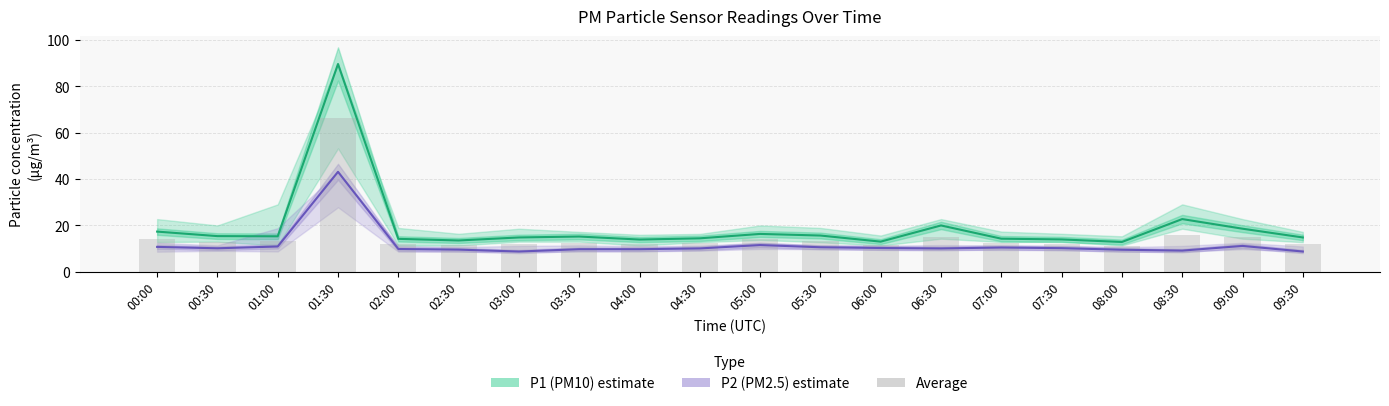

Reading left to right, list all the values displayed in this chart.

P1 (PM10): 17.3	15.4	15.3	89.7	14.2	13.5	14.8	15.2	13.9	14.4	16.3	15.6	13.0	20.0	14.3	13.9	12.8	22.7	18.6	14.8
P2 (PM2.5): 10.7	10.1	10.9	43.1	9.8	9.6	8.7	9.7	9.7	10.1	11.5	10.6	10.2	10.1	10.4	10.2	9.5	9.1	11.2	8.7
Average: 14.0	12.8	13.1	66.4	12.0	11.5	11.8	12.5	11.8	12.2	13.9	13.1	11.6	15.0	12.4	12.1	11.2	15.9	14.9	11.8